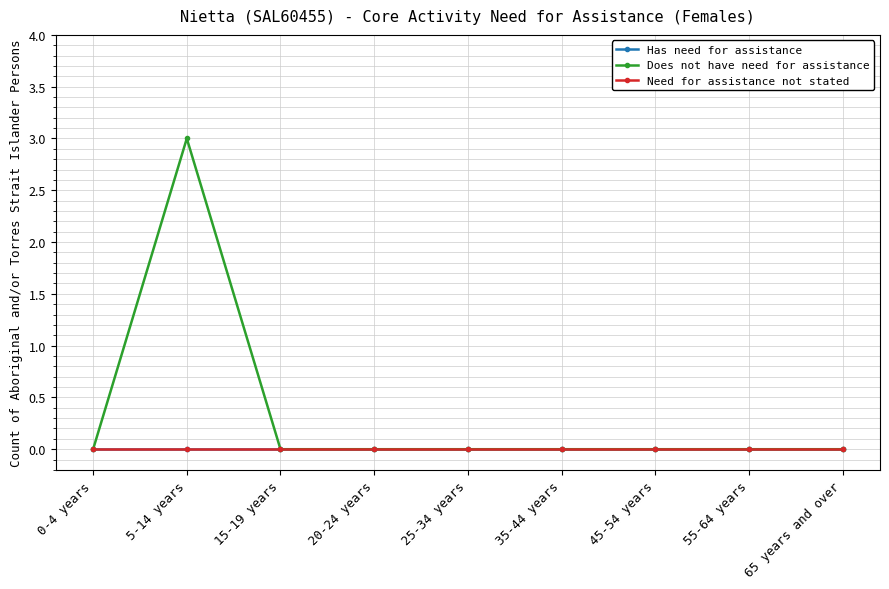

True or false: Has need for assistance has more than 0 points higher than both neighbors.

False